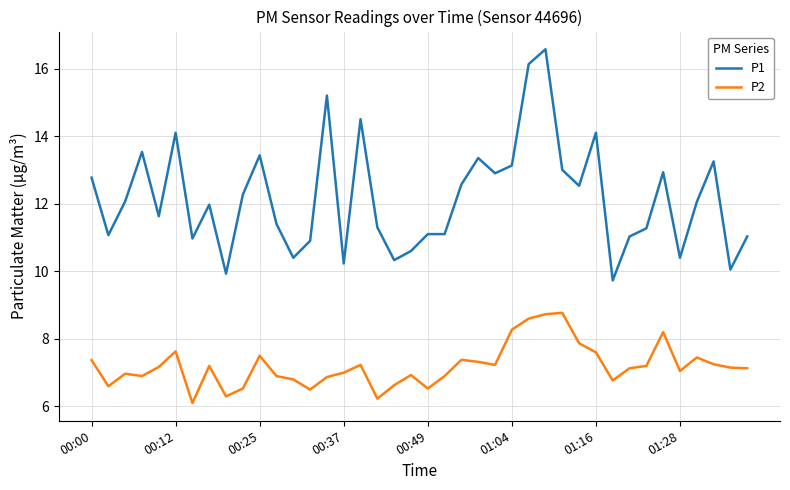

What is the greatest value displayed?

16.6